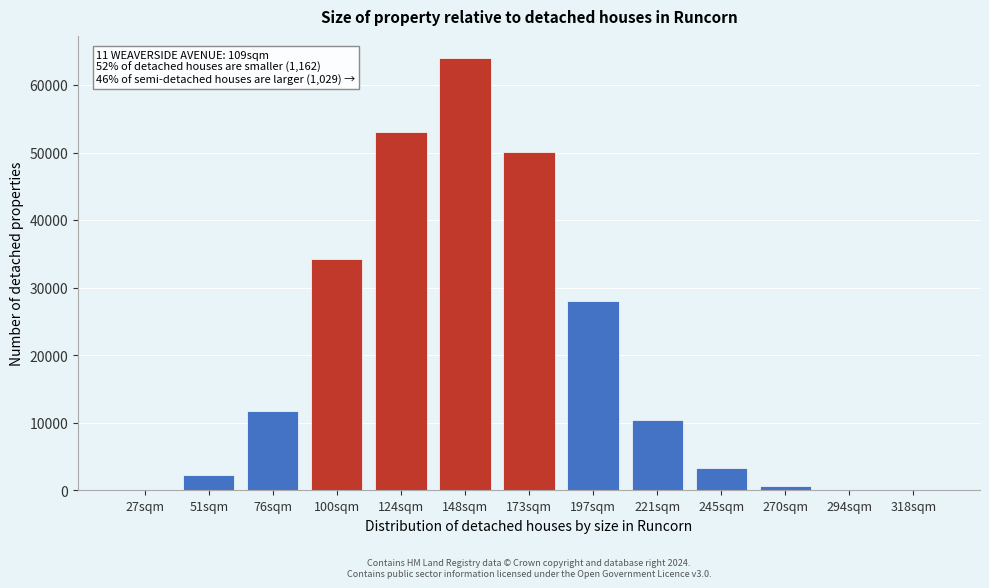

What is the greatest value displayed?

64038